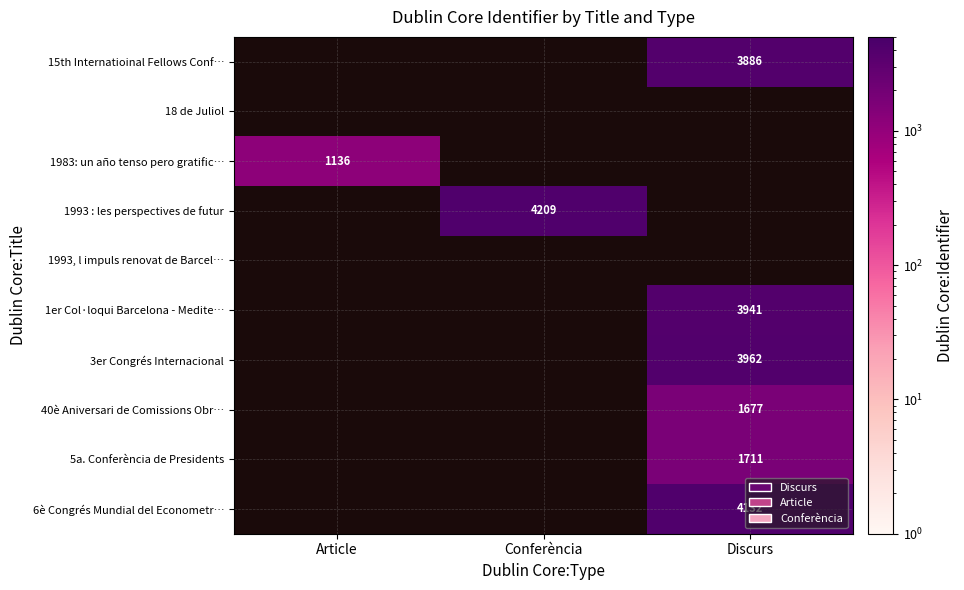

The value of 1983: un año tenso pero gratific… at Article is 720. True or false?

False